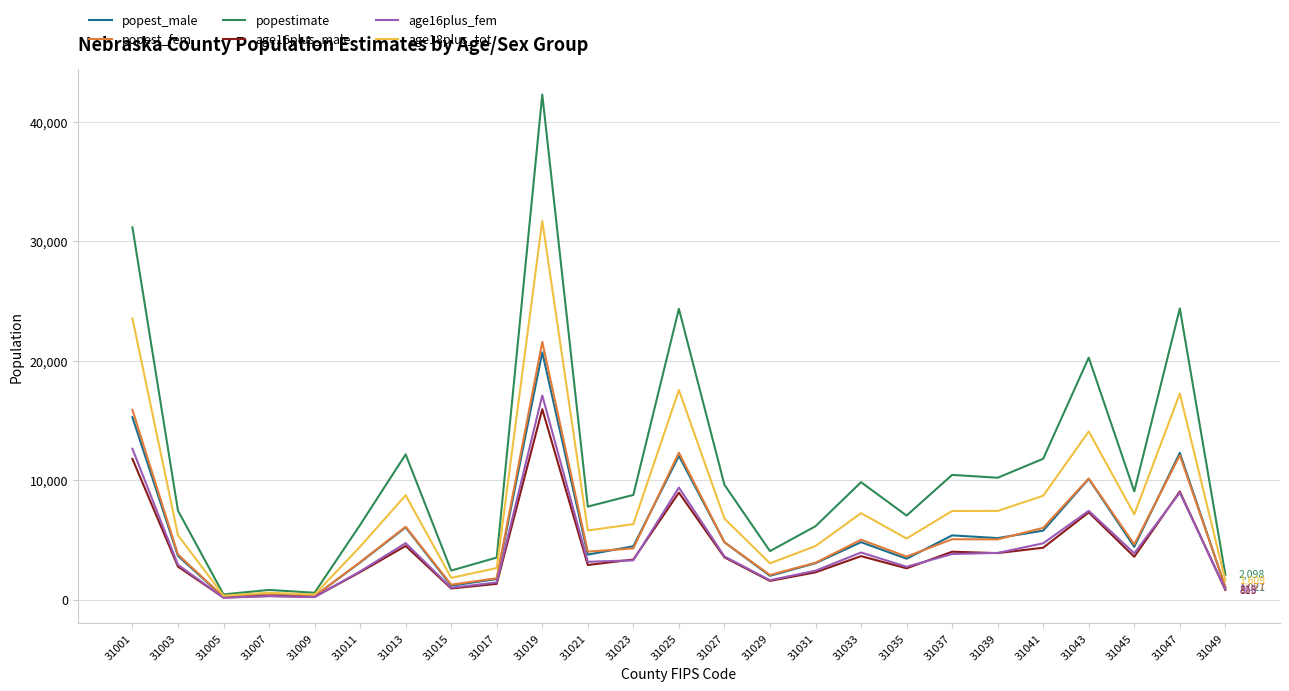

Rank the series by their maximum value, from highest to lowest.

popestimate, age18plus_tot, popest_fem, popest_male, age16plus_fem, age16plus_male